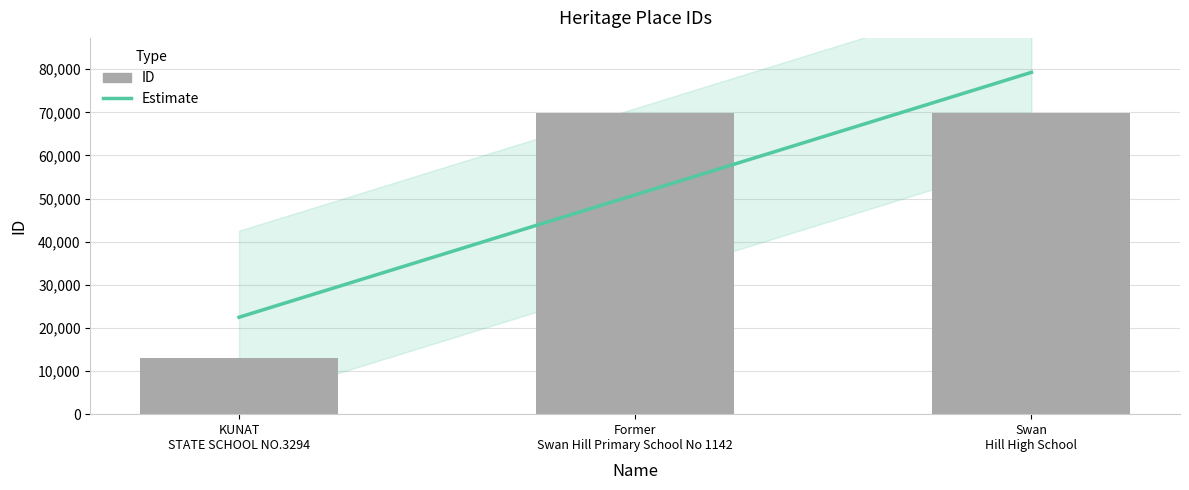

Which has a higher value, KUNAT STATE SCHOOL NO.3294 or Swan Hill High School?

Swan Hill High School